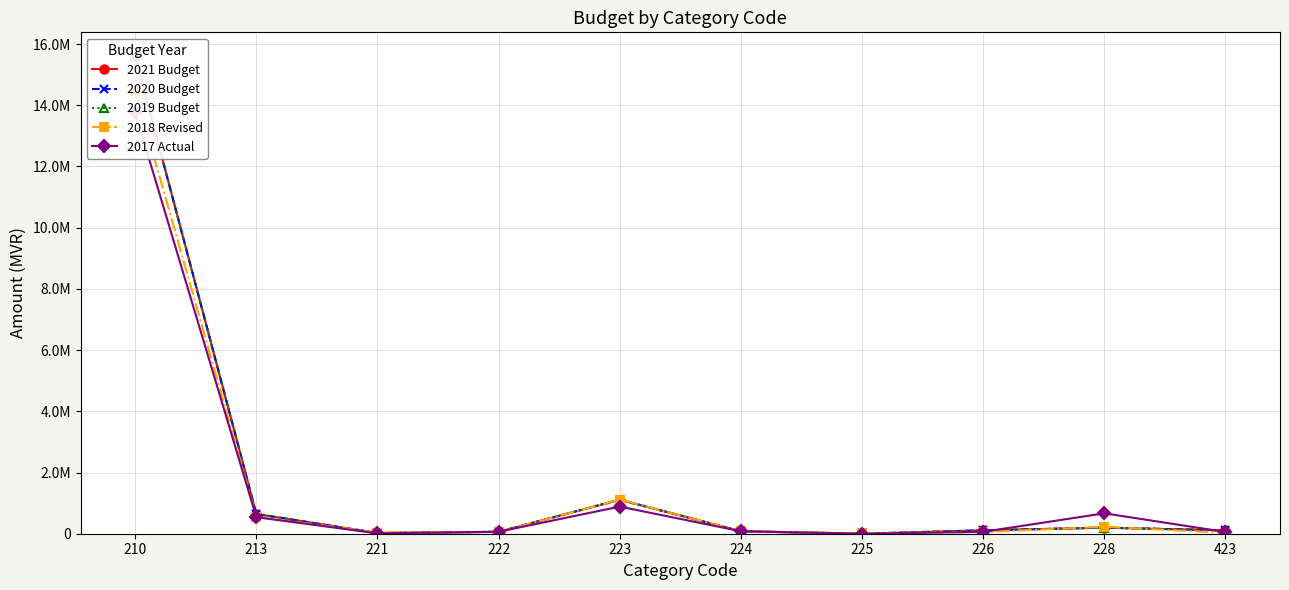

After their last crossing, which series has the higher values: 2017 Actual or 2020 Budget?

2020 Budget